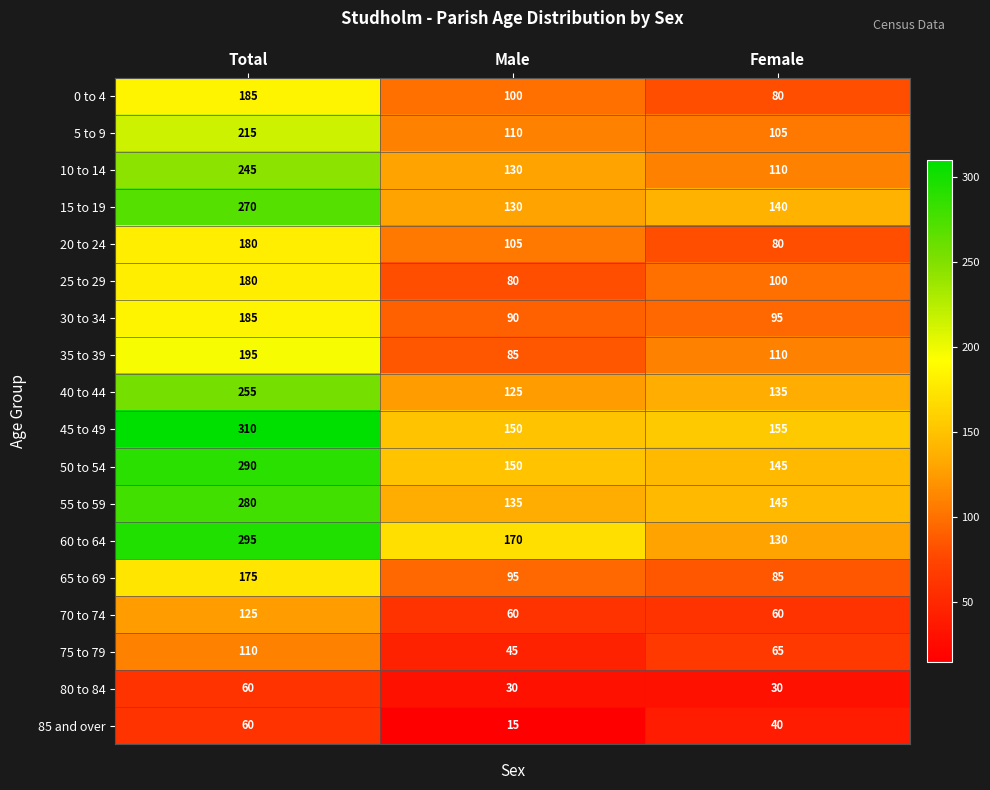

Which series has the widest spread of values?

60 to 64